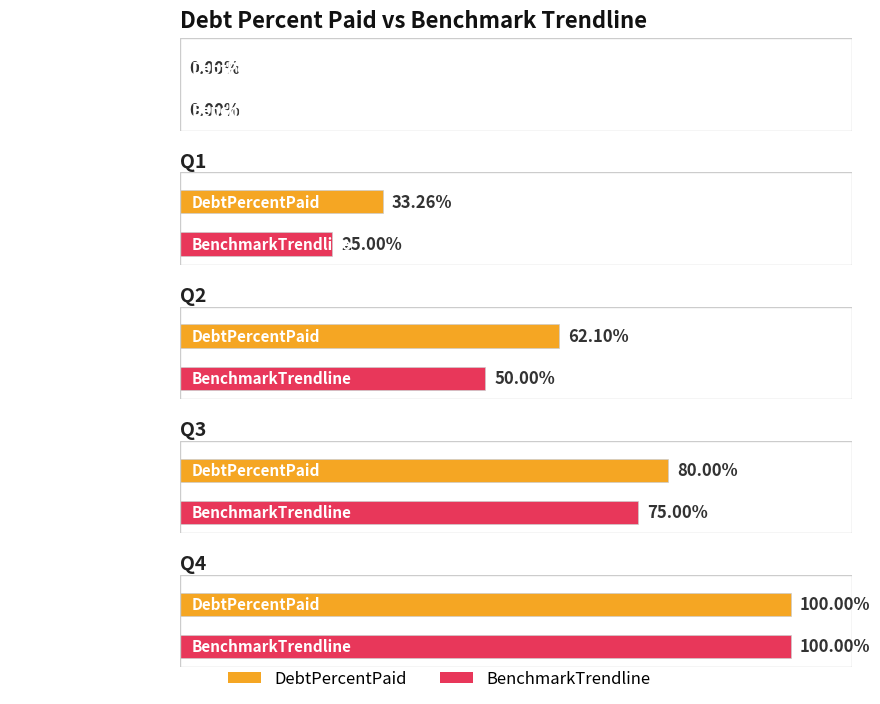

What is the spread (max minus min) of values at Q1?

8.3